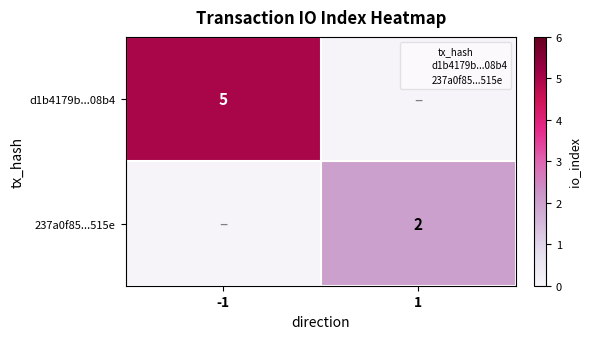

Is the value of 237a0f85...515e at 1 greater than the value of d1b4179b...08b4 at -1?

No